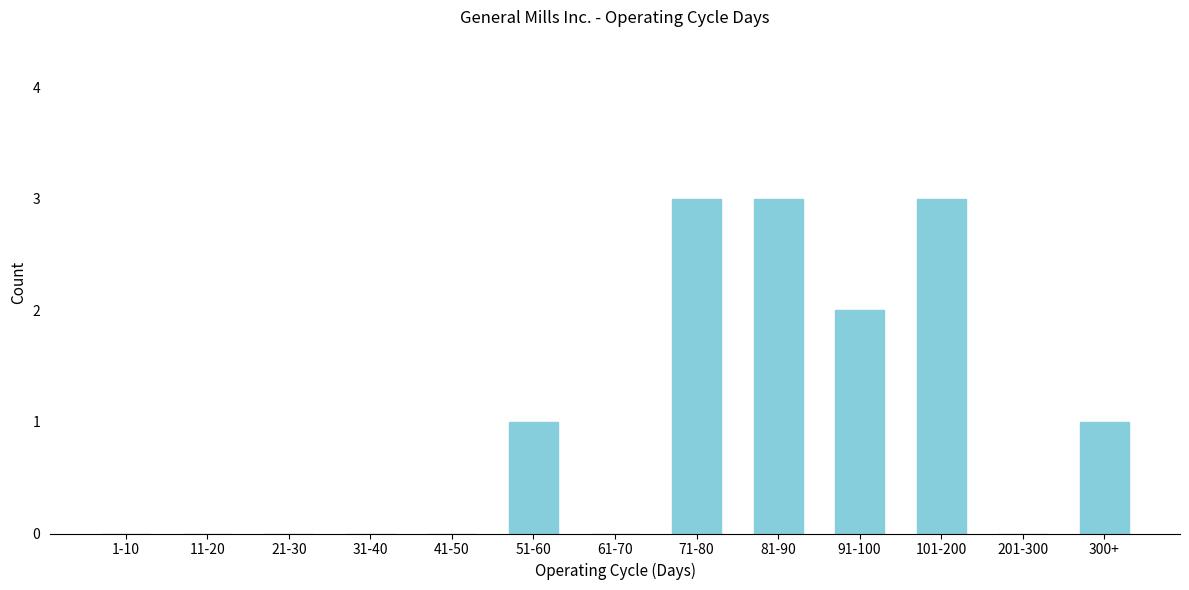

Reading left to right, what are all the values shown in this chart?

1-10=0	11-20=0	21-30=0	31-40=0	41-50=0	51-60=1	61-70=0	71-80=3	81-90=3	91-100=2	101-200=3	201-300=0	300+=1